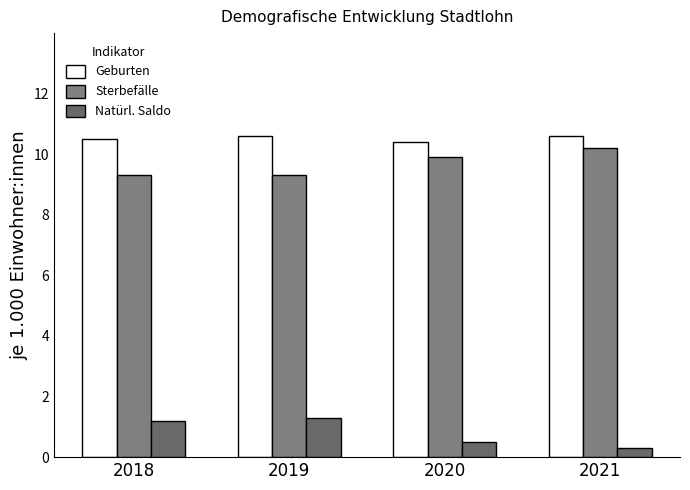

What is the difference between the highest and lowest values at 2018?

9.3